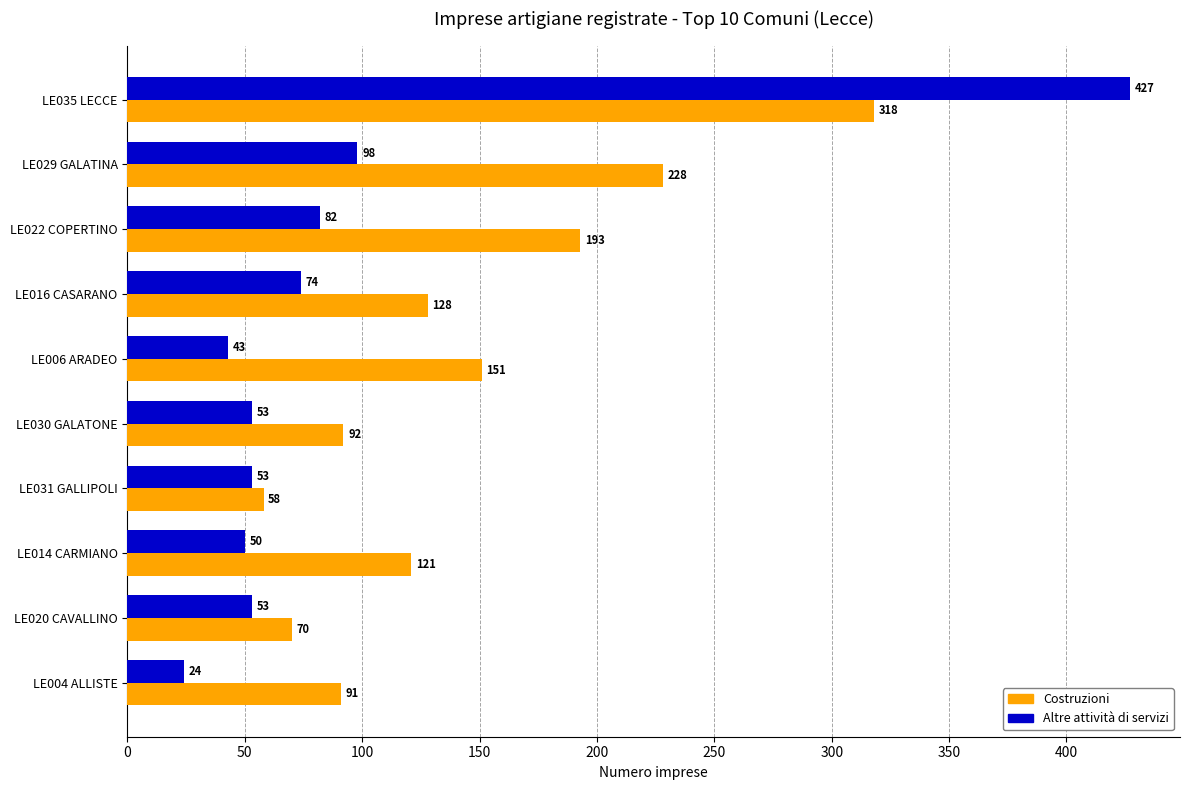

At which label is Altre attività di servizi closest to 225?

LE029 GALATINA